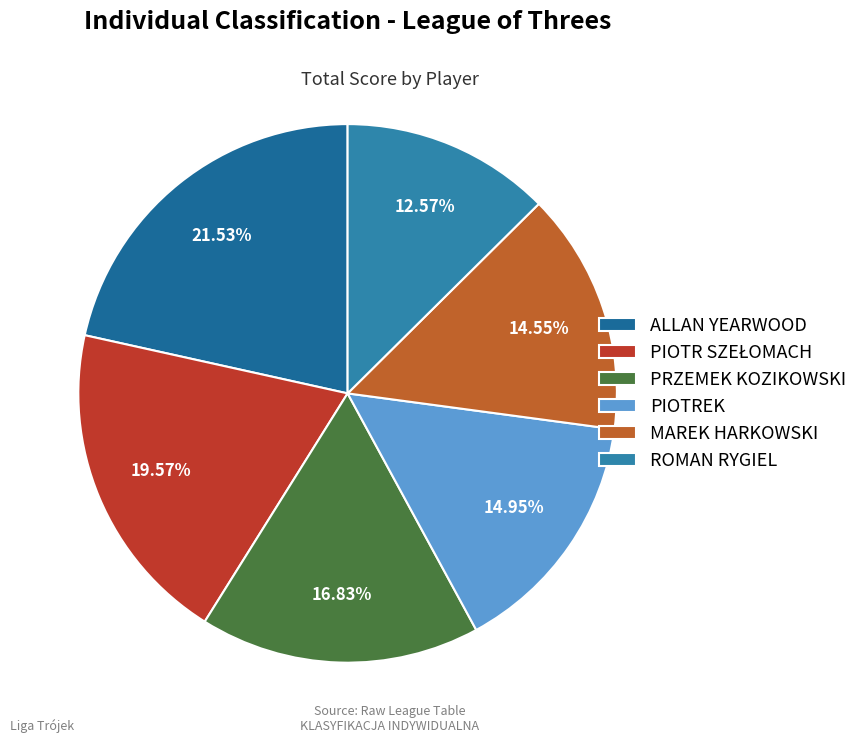

What portion of the pie excludes ROMAN RYGIEL?

87.4%